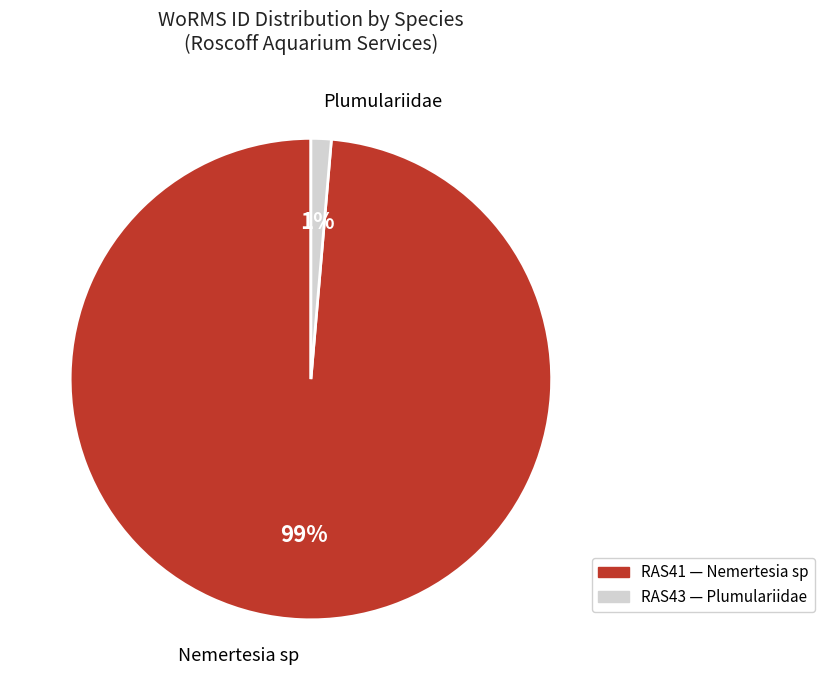

Is there a majority slice in this chart?

Yes